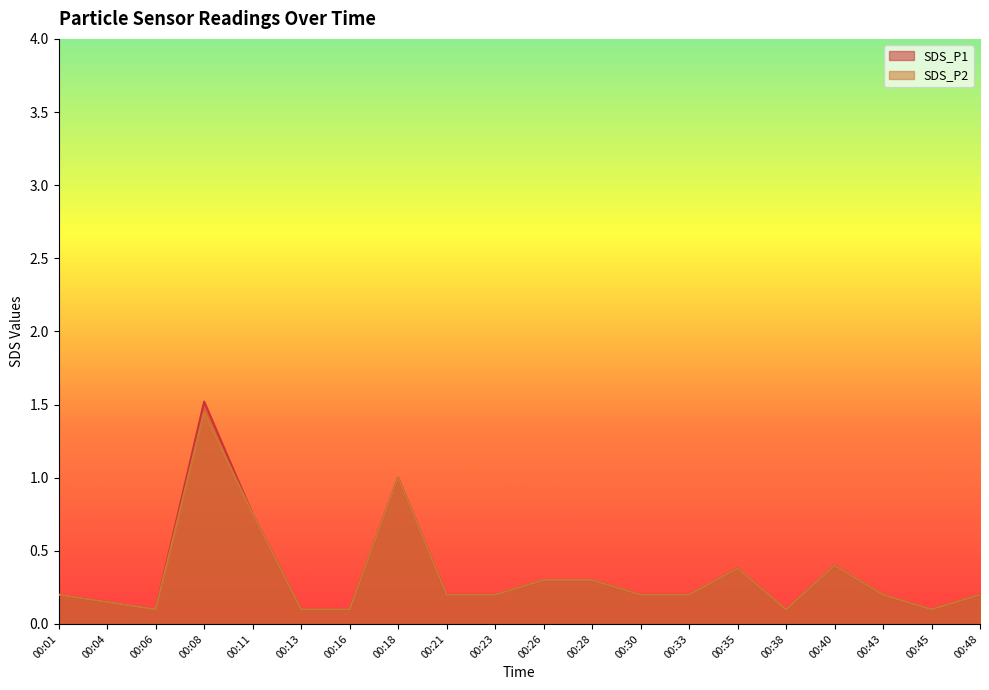

True or false: SDS_P1 and SDS_P2 intersect in this chart.

False